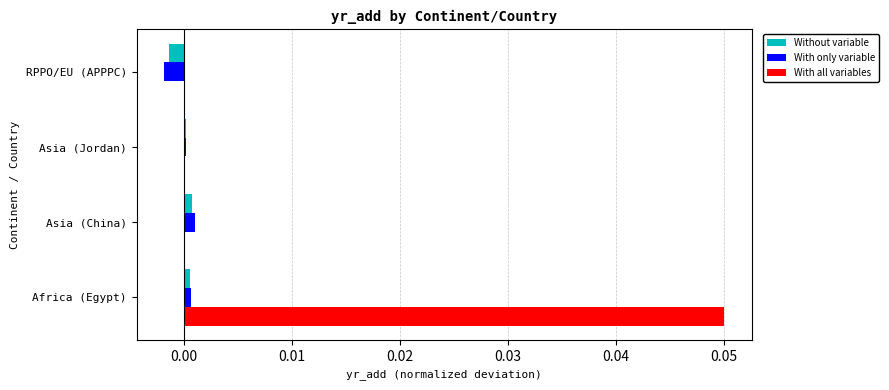

Which label corresponds to the largest value in the chart?

Africa (Egypt)